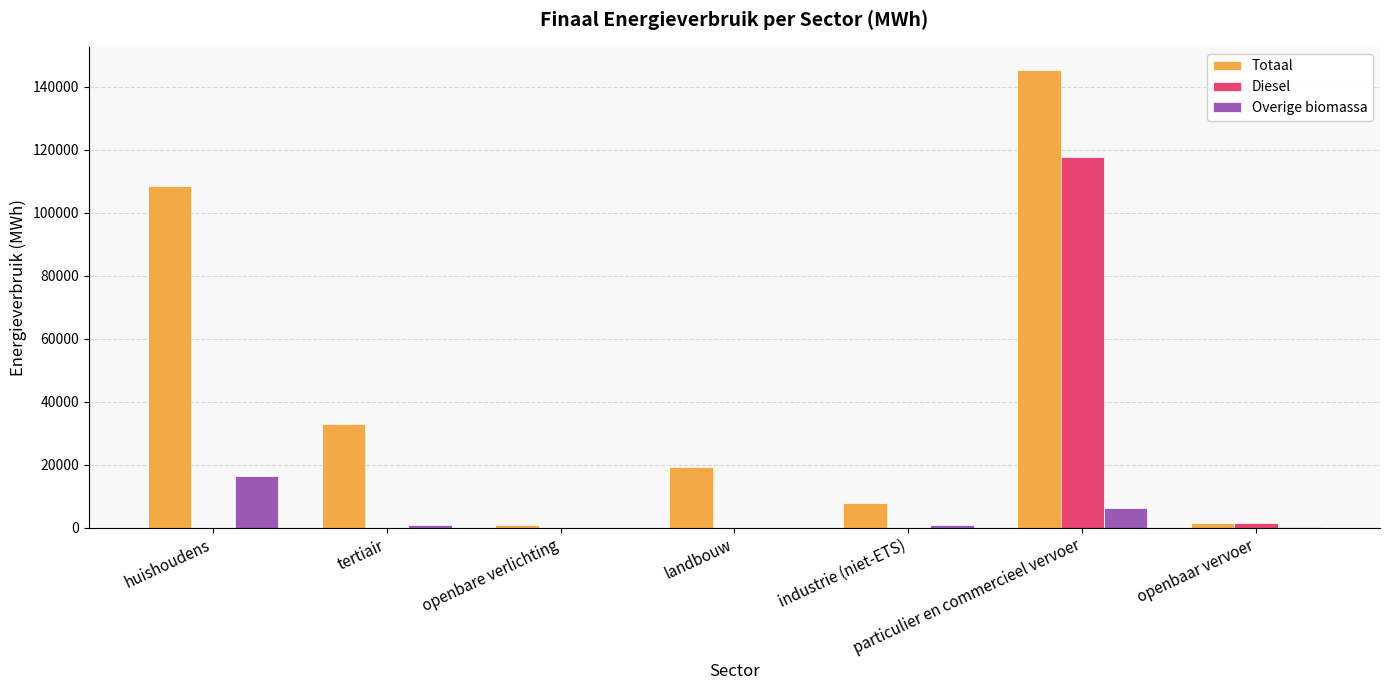

The value of Overige biomassa at huishoudens is 9833.1. True or false?

False